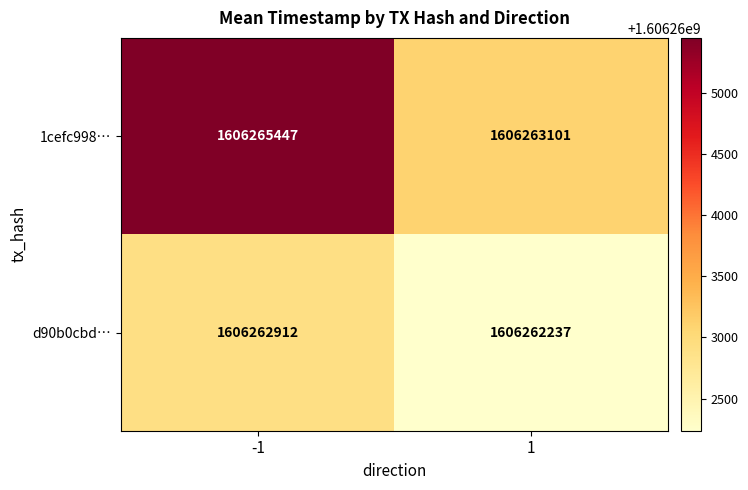

Reading left to right, extract all data points from this chart.

1cefc998…: 1606265447	1606263101
d90b0cbd…: 1606262912	1606262237